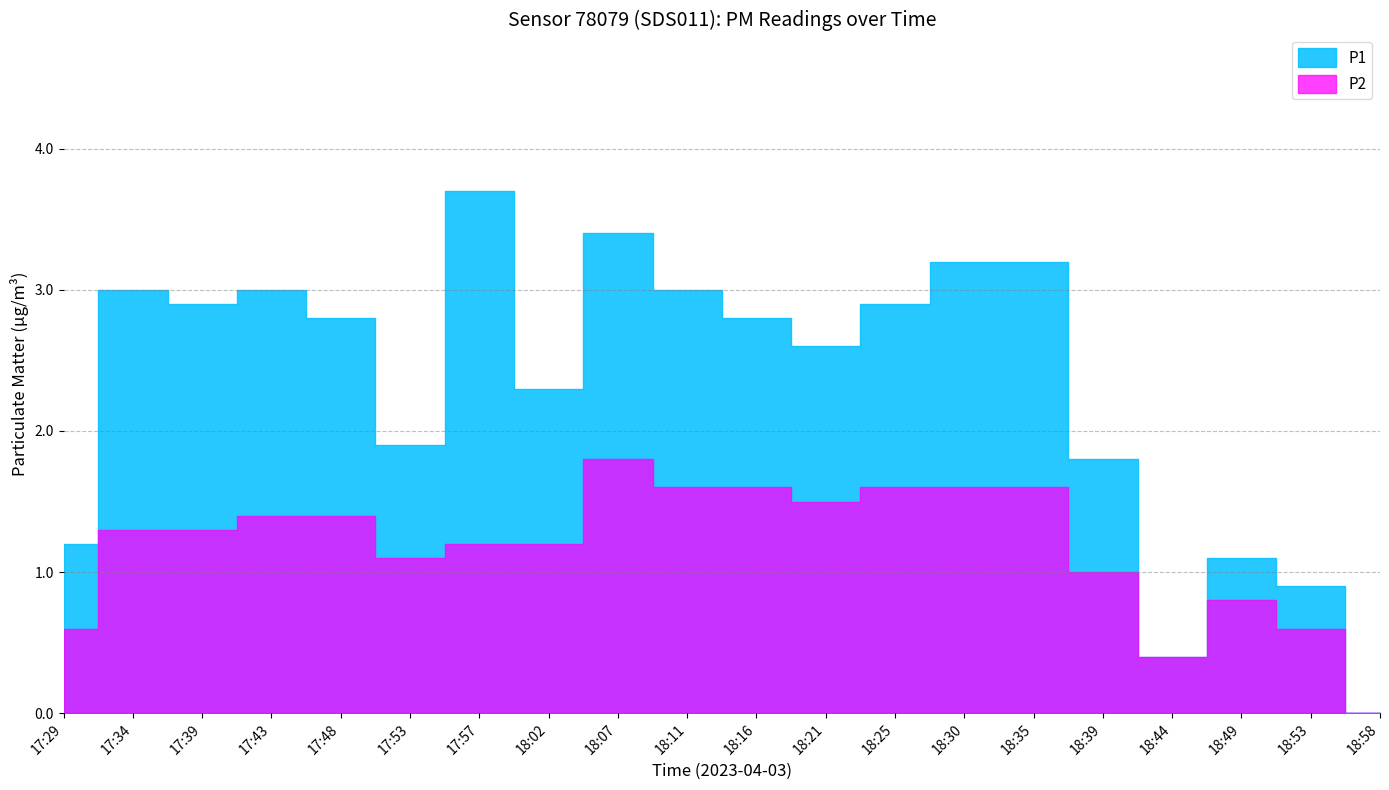

How many values in the P2 series are below 1?

5